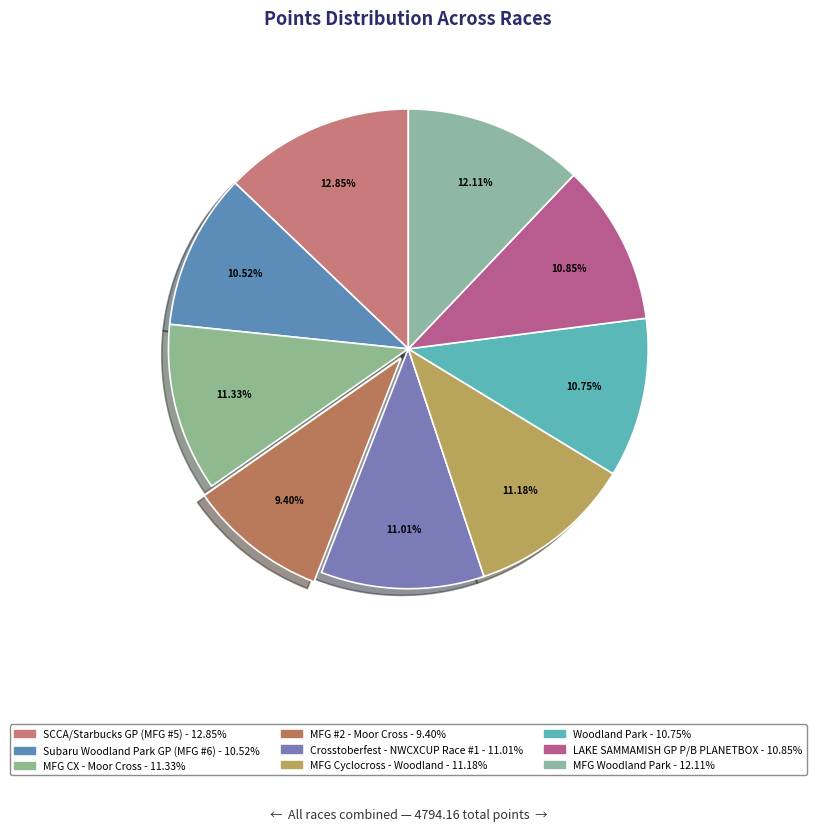

To the nearest percent, what is the average slice percentage?

11%